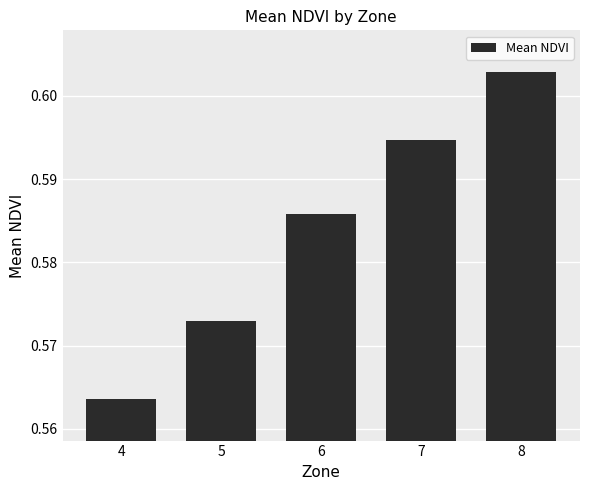

The chart shows a value of 1.0 at 7. True or false?

False